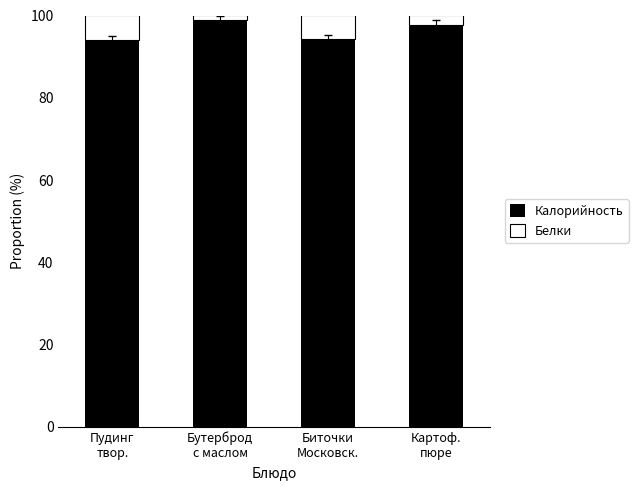

How many data points in Калорийность are less than 97?

2